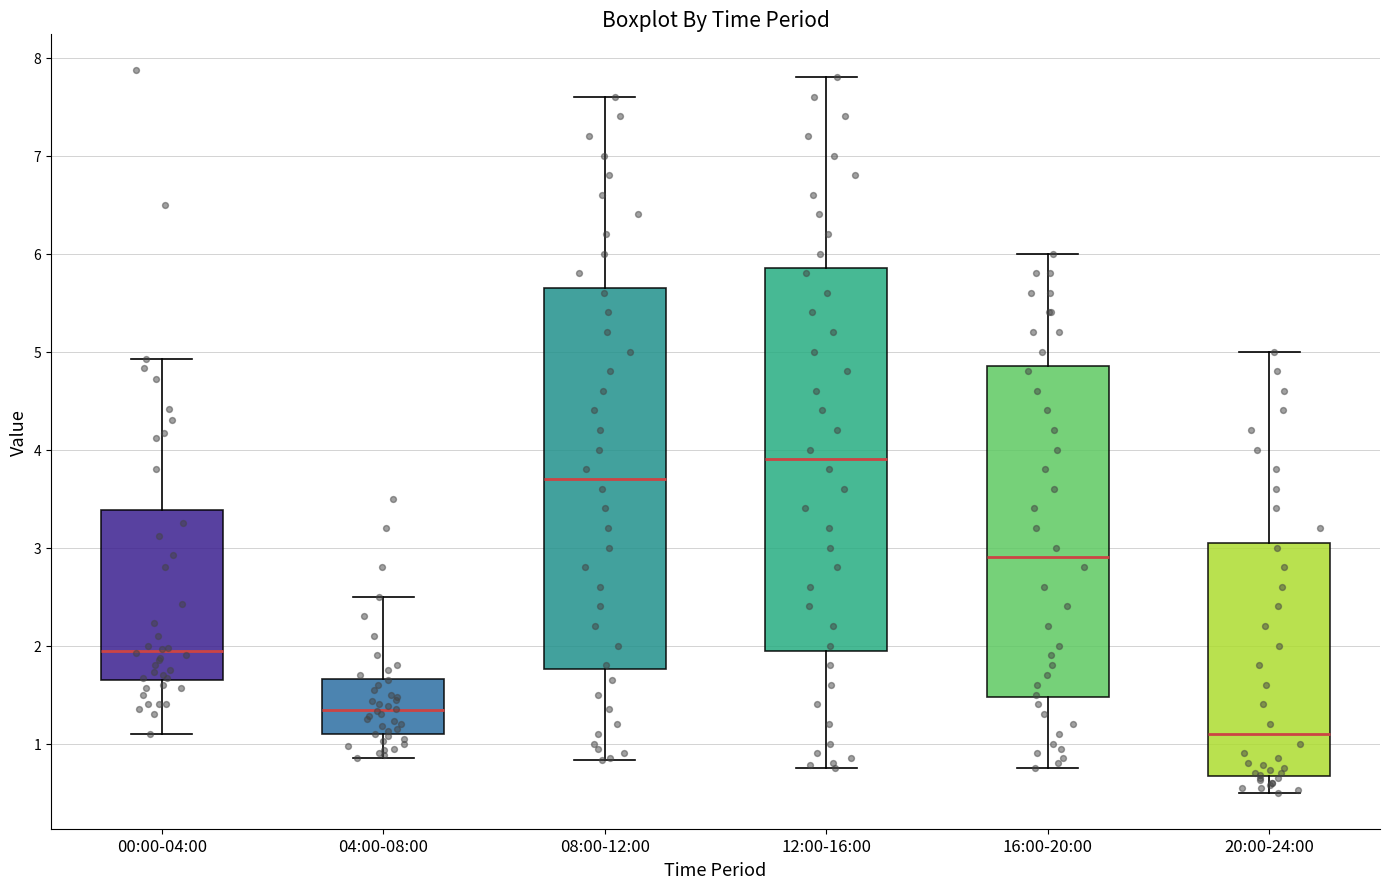

Reading left to right, transcribe this box plot: for each box, give where its median line is, the range the box spans, and where its two whiskers end, as read against the y-axis. The values are not printed on the chart, so give them approximately, as read against the axis.

00:00-04:00: median 1.9, box 1.7 to 3.4, whiskers 1.1 to 4.9
04:00-08:00: median 1.3, box 1.1 to 1.7, whiskers 0.9 to 2.5
08:00-12:00: median 3.7, box 1.8 to 5.7, whiskers 0.8 to 7.6
12:00-16:00: median 3.9, box 2.0 to 5.9, whiskers 0.8 to 7.8
16:00-20:00: median 2.9, box 1.5 to 4.9, whiskers 0.8 to 6.0
20:00-24:00: median 1.1, box 0.7 to 3.1, whiskers 0.5 to 5.0